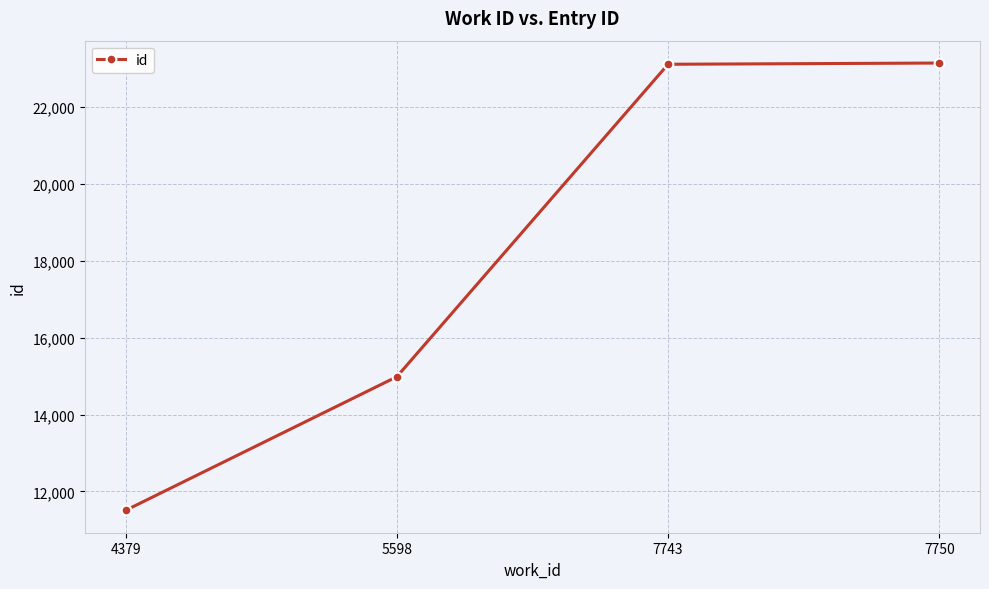

At which category does the chart reach its minimum across all series?

4379